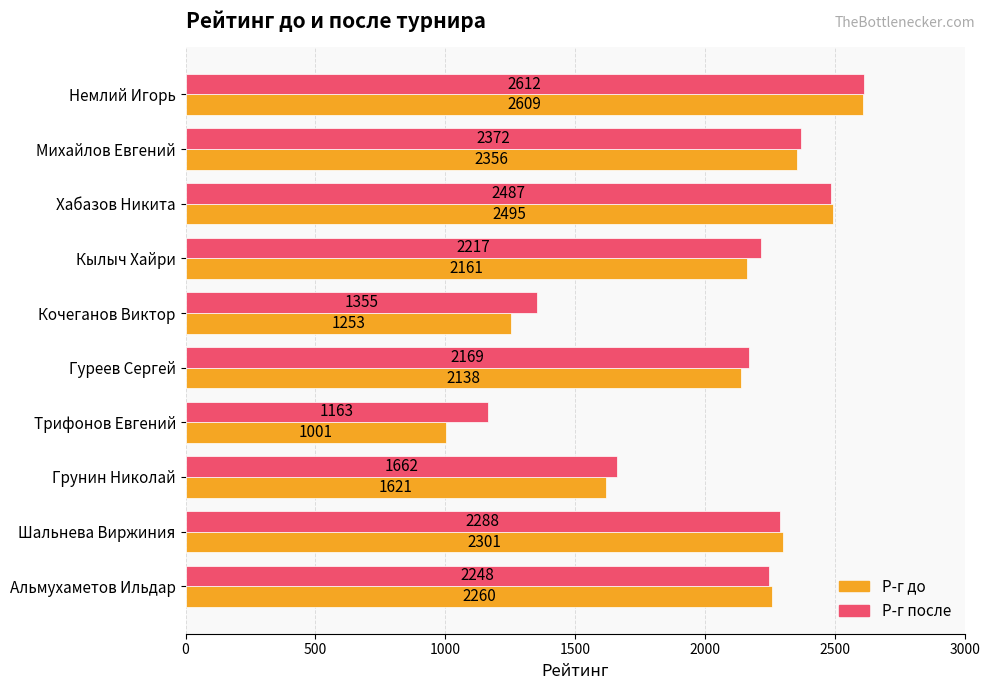

At which category is the sum across all series the highest?

Немлий Игорь